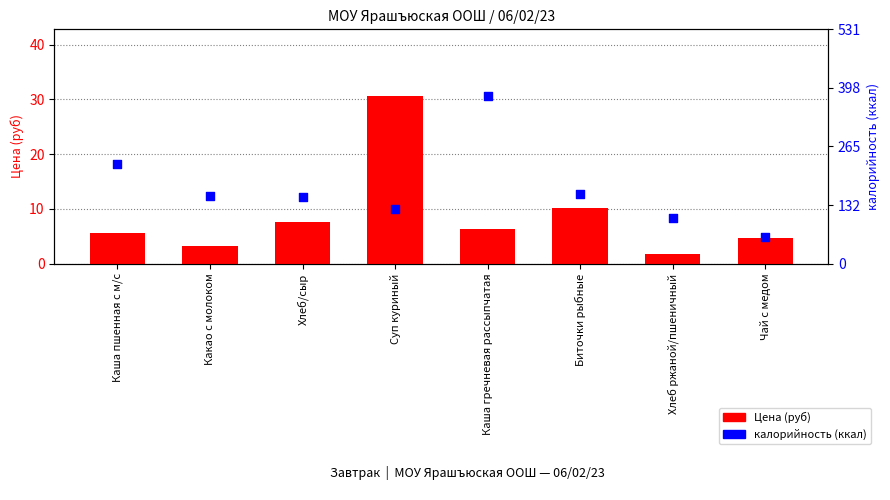

What is the total value across all series at Каша пшенная с м/с?

23.8